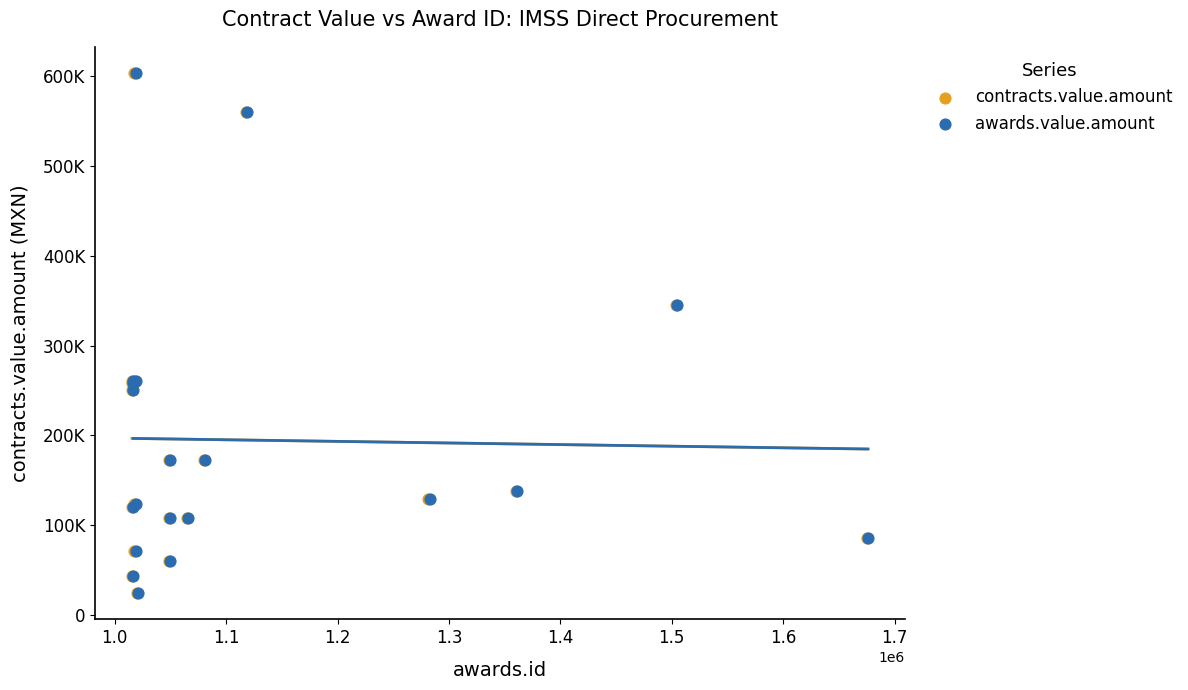

What are all the series names shown in the legend?

contracts.value.amount, awards.value.amount